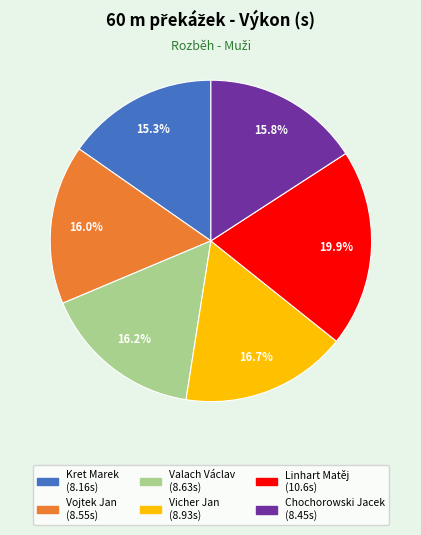

Which has a higher value, Valach Václav or Linhart Matěj?

Linhart Matěj